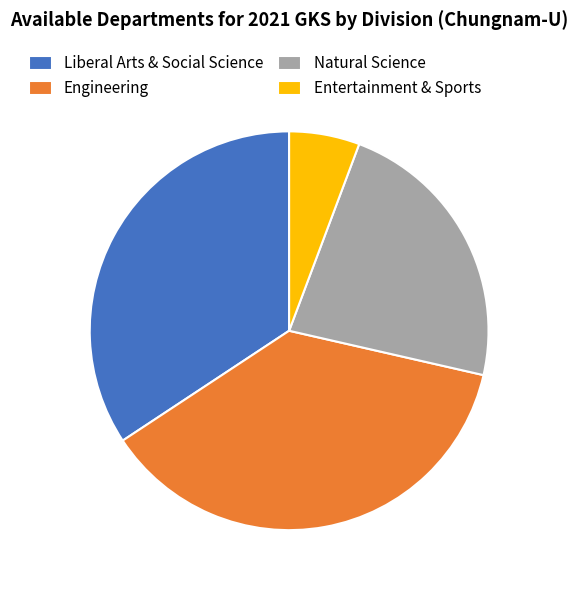

Rank the categories by value from highest to lowest.

Engineering, Liberal Arts & Social Science, Natural Science, Entertainment & Sports